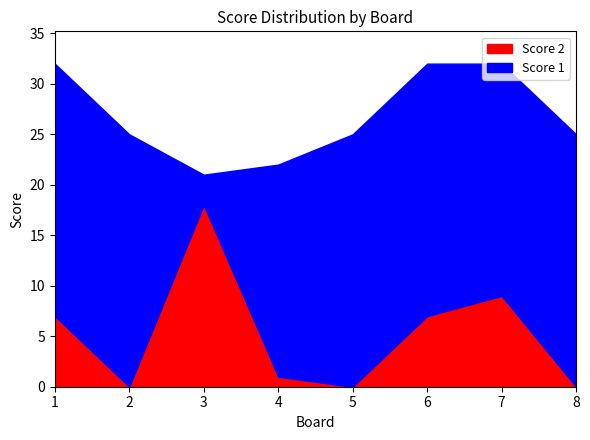

In Score 2, how many points are higher than both neighbors (excluding endpoints)?

2